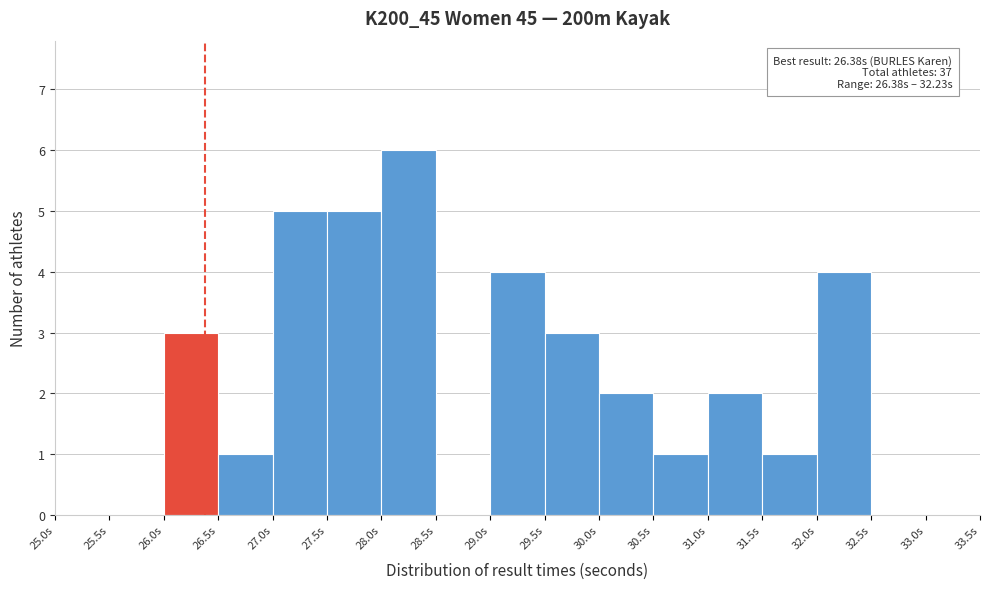

Which range on the x-axis has the tallest bar?

28.0 to 28.5